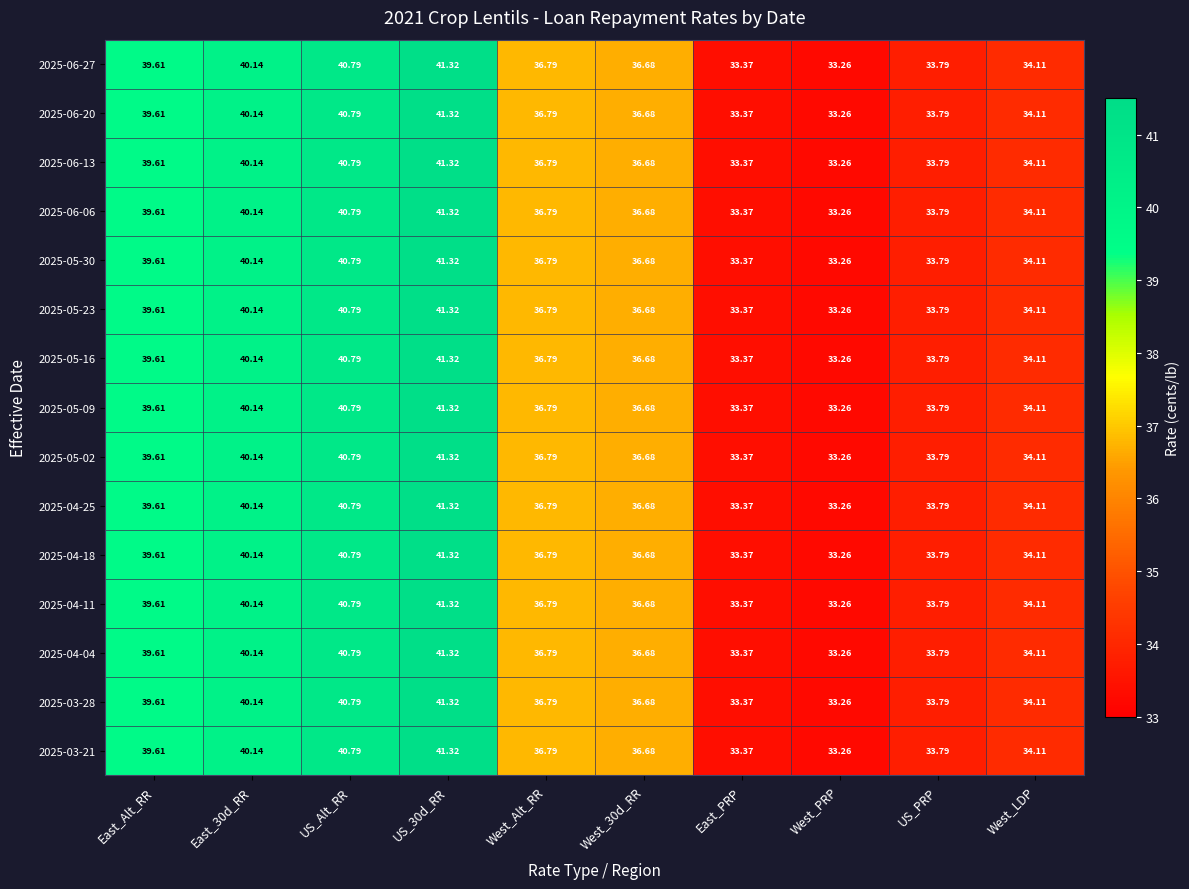

At which label does 2025-05-30 first exceed 36?

East_Alt_RR